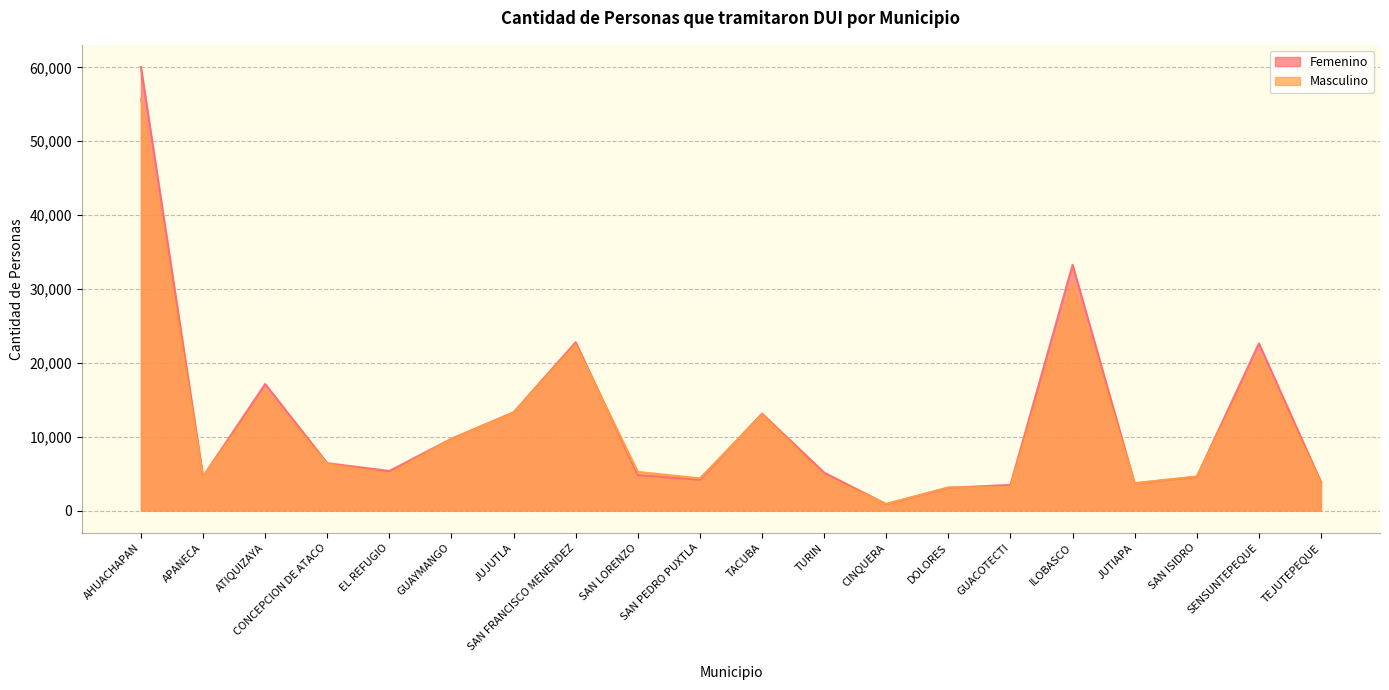

What is the approximate value of Femenino at TURIN?

5135